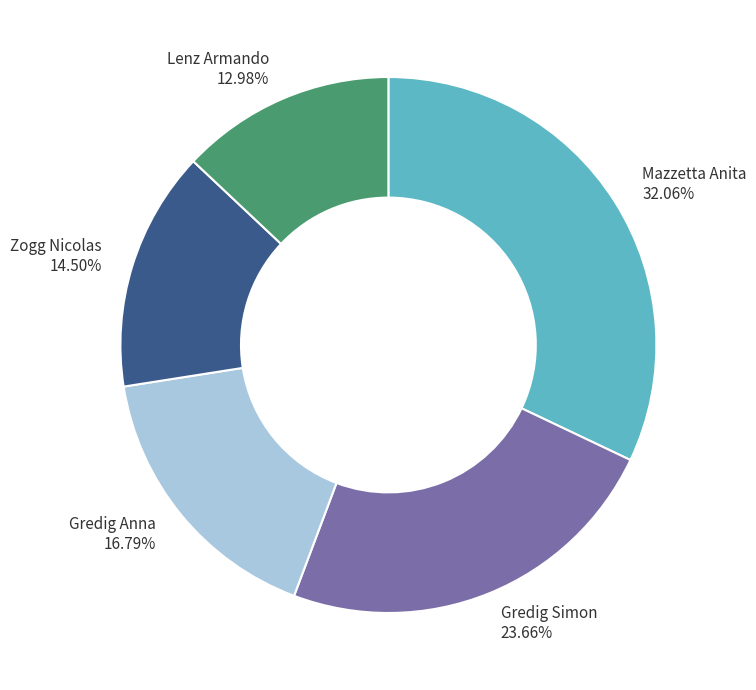

Which has a higher value, Gredig Anna or Mazzetta Anita?

Mazzetta Anita